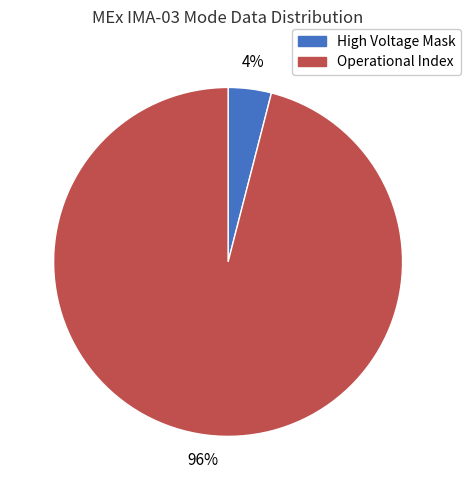

Does any single category account for the majority?

Yes